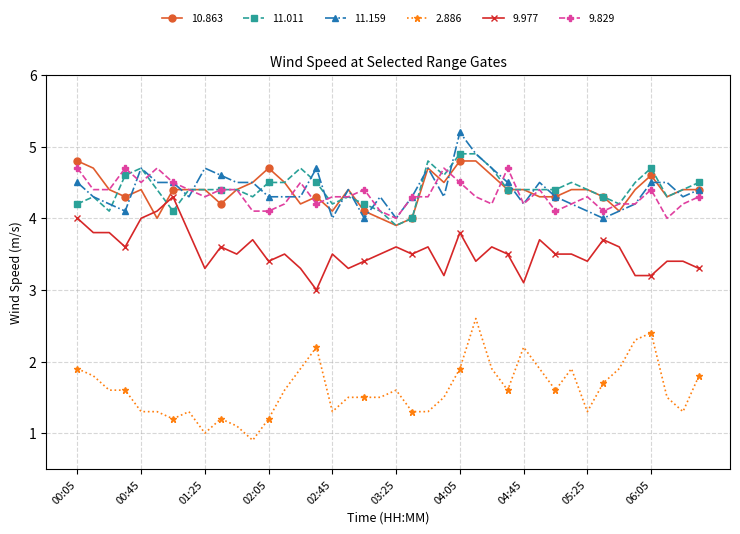

Which series has the largest range (max minus min)?

2.886